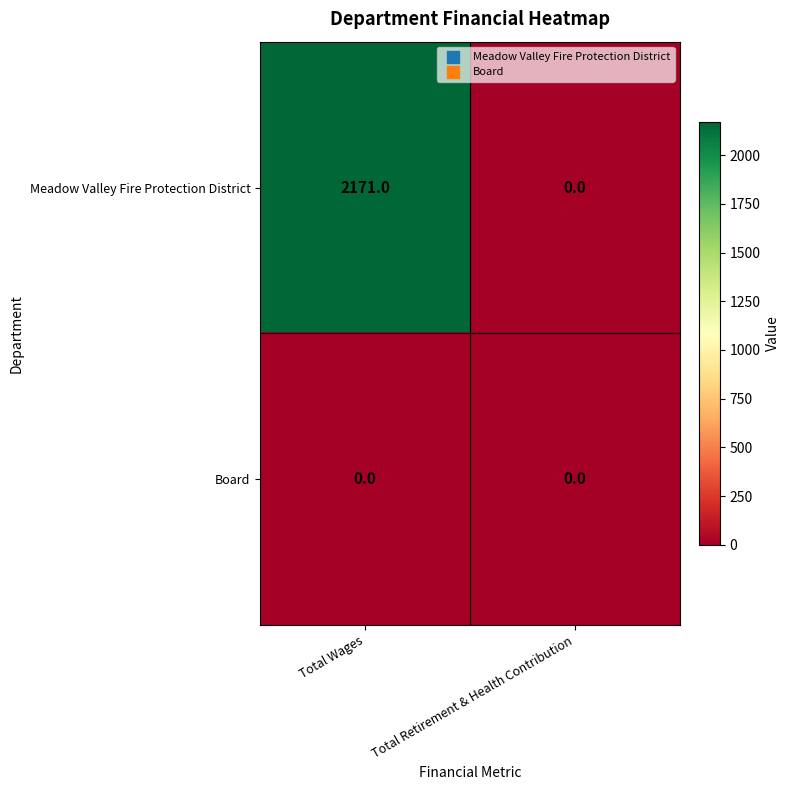

True or false: Board has a value of 0 at Total Retirement & Health Contribution.

True